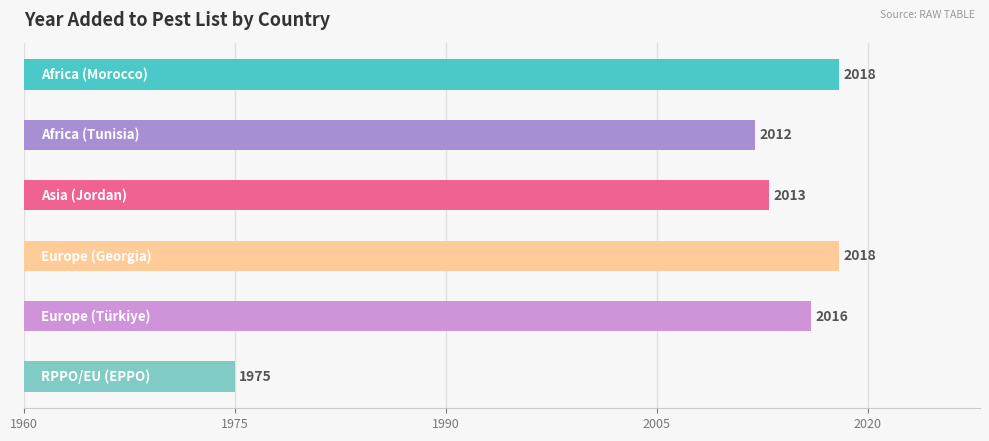

Rank the categories by value from lowest to highest.

RPPO/EU (EPPO), Africa (Tunisia), Asia (Jordan), Europe (Türkiye), Africa (Morocco), Europe (Georgia)